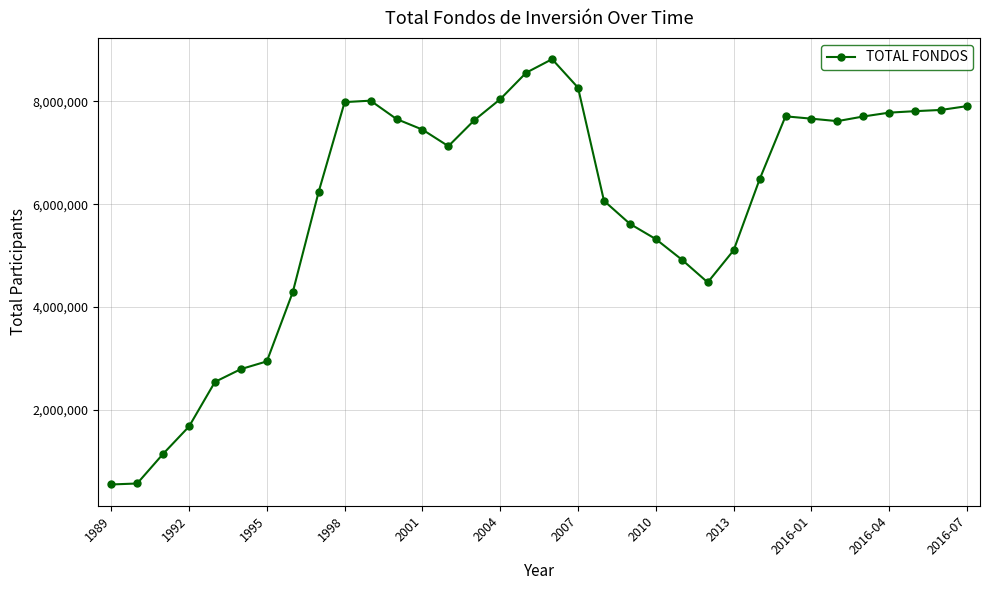

What is the sum of all values?

202296755